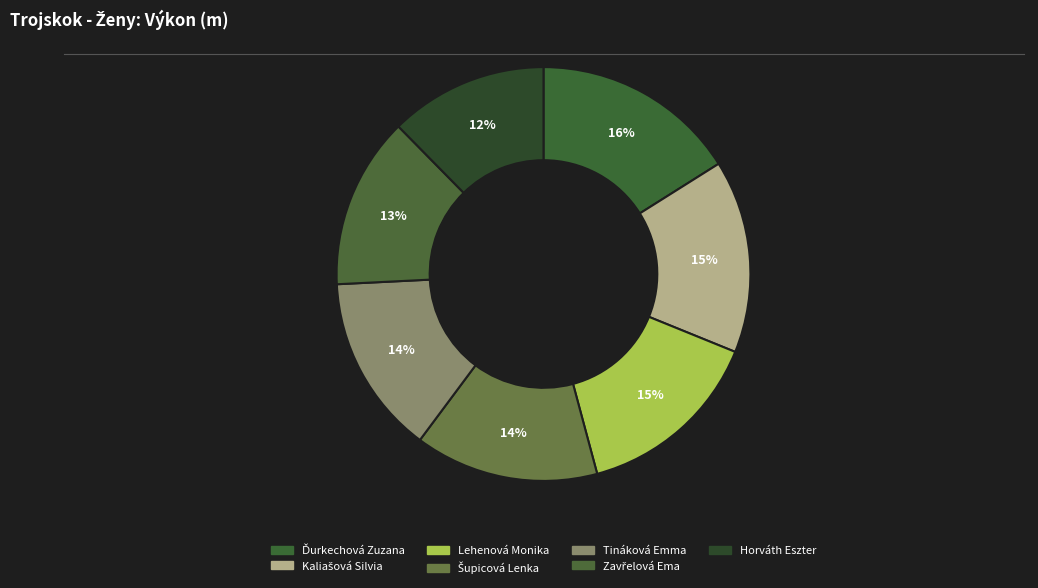

To the nearest percent, what is the difference between the Zavřelová Ema and Šupicová Lenka slice percentages?

1%